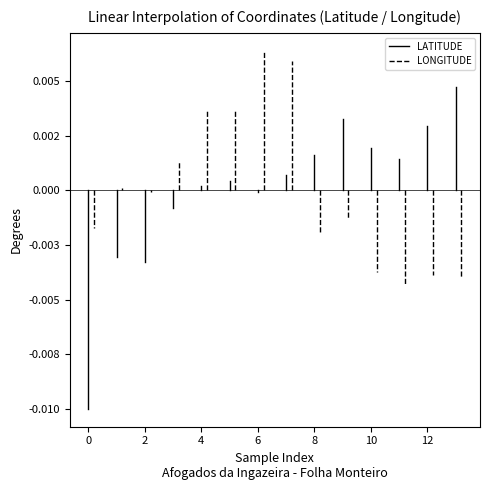

Is it true that LONGITUDE equals 0.0 at 0?

False